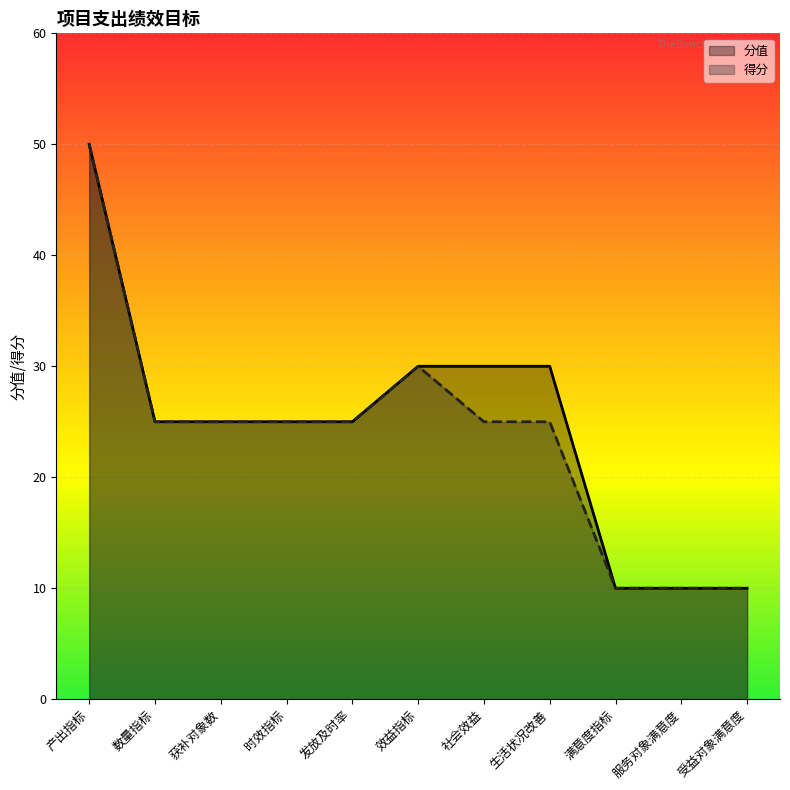

What is the total value across all series at 效益指标?

60